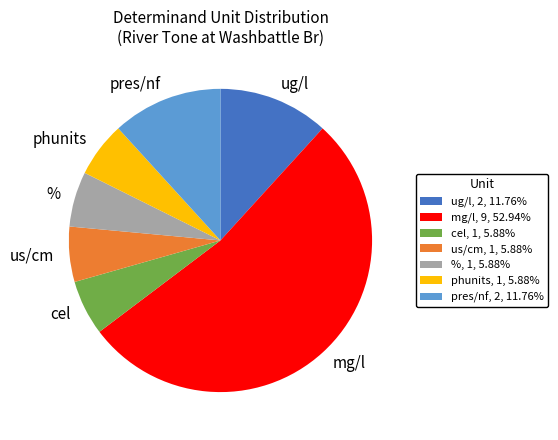

How many slices are in this pie chart?

7